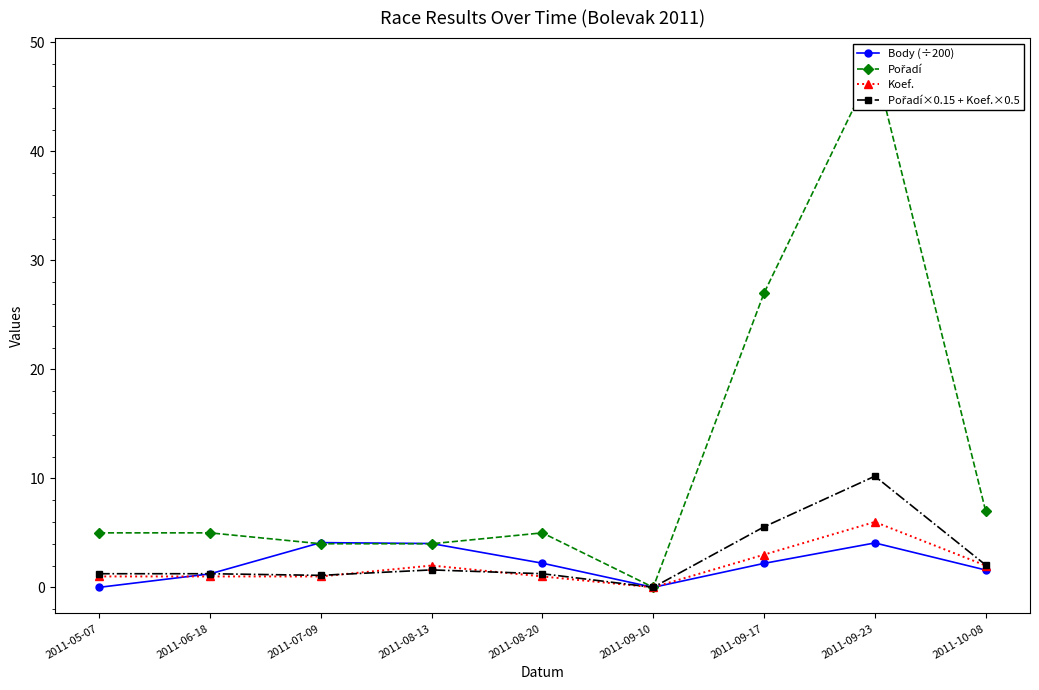

True or false: Pořadí×0.15 + Koef.×0.5 and Koef. intersect in this chart.

True